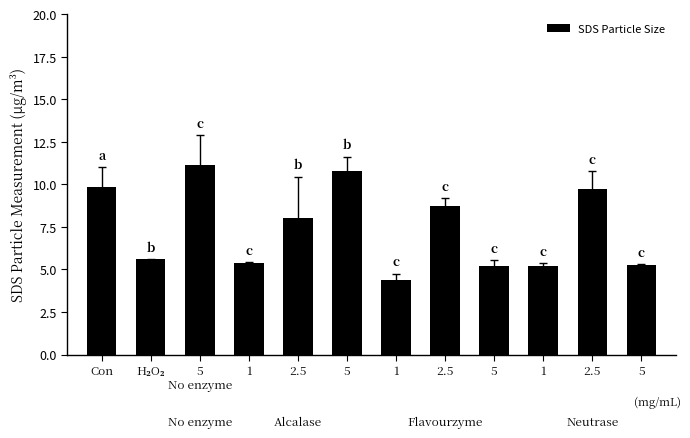

Count the number of data series in this chart.

1